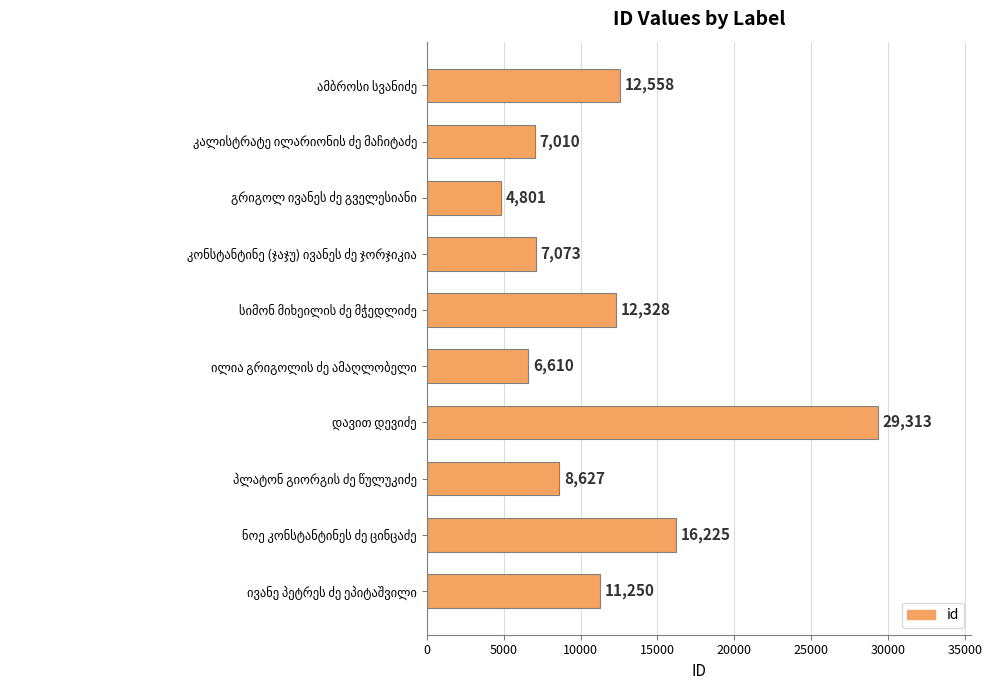

What is the sum of all values?

115795